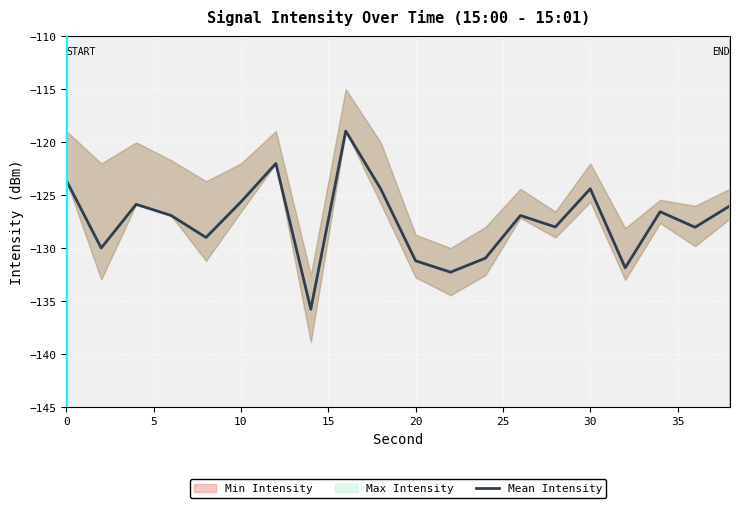

Reading right to left, what are all the values shown in this chart?

-126.0	-128.0	-126.6	-131.9	-124.4	-128.0	-126.9	-131.0	-132.3	-131.2	-124.4	-119.0	-135.8	-122.0	-125.6	-129.0	-126.9	-125.9	-130.0	-123.6